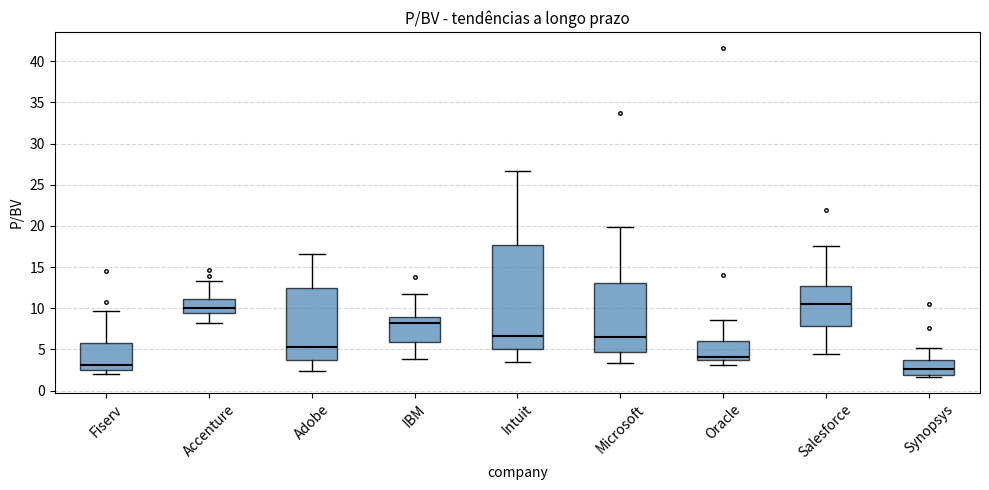

Which box's median line is the lowest?

Synopsys